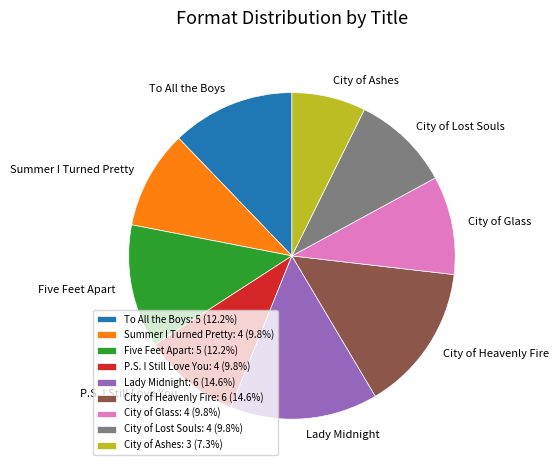

Does Five Feet Apart account for over 50% of the chart?

No